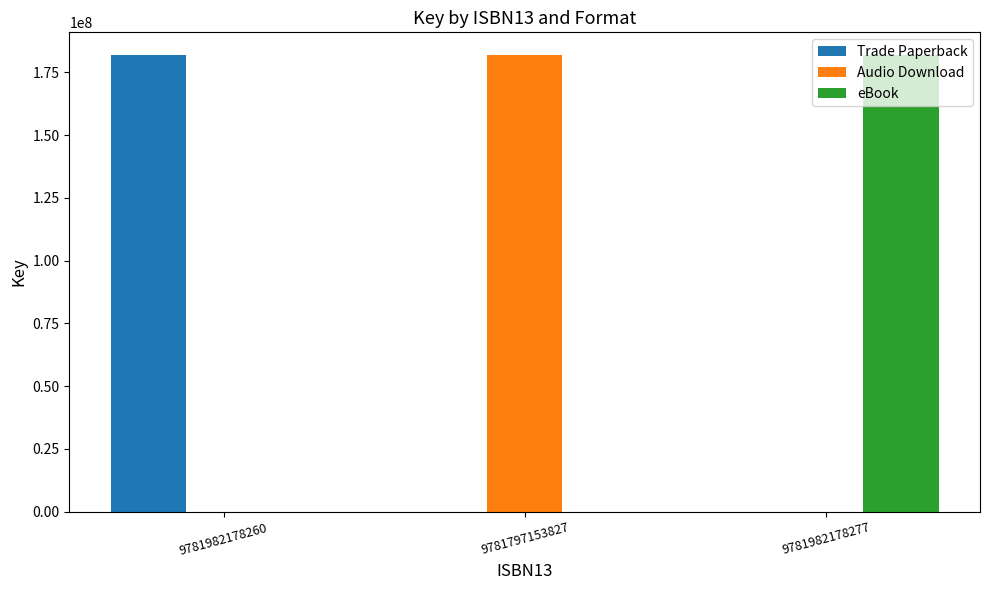

Which category has the highest value in the Audio Download series?

9781797153827